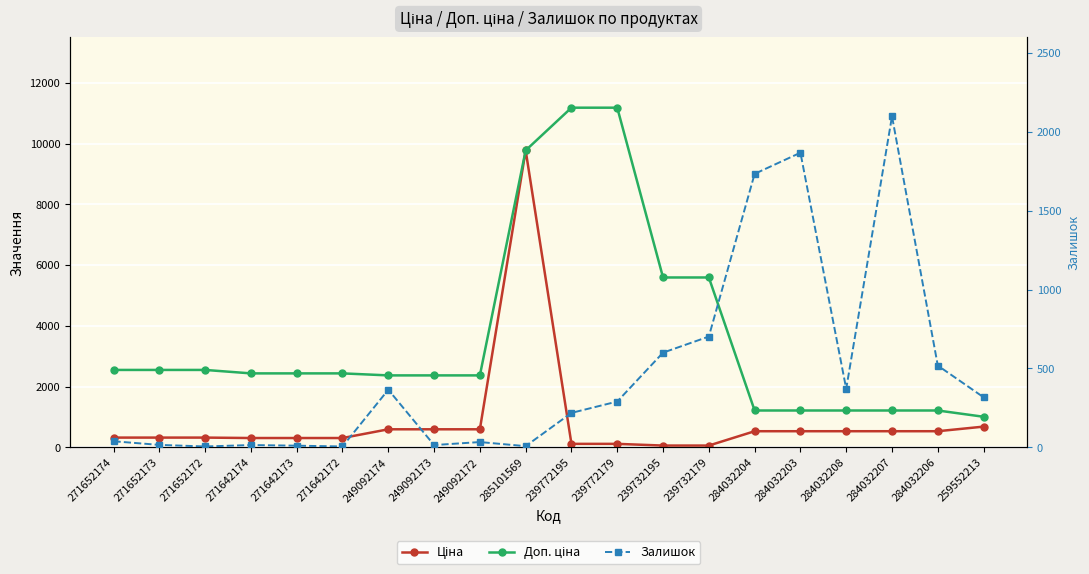

True or false: Залишок has a value of 218.0 at 239772195.

True